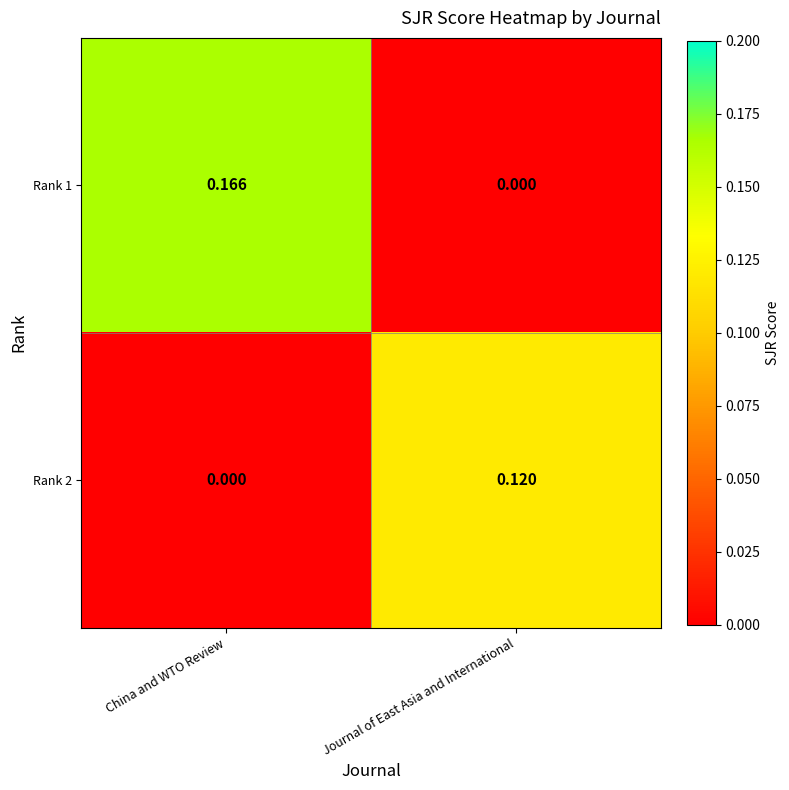

Rank the series by their average value, from lowest to highest.

Rank 2, Rank 1